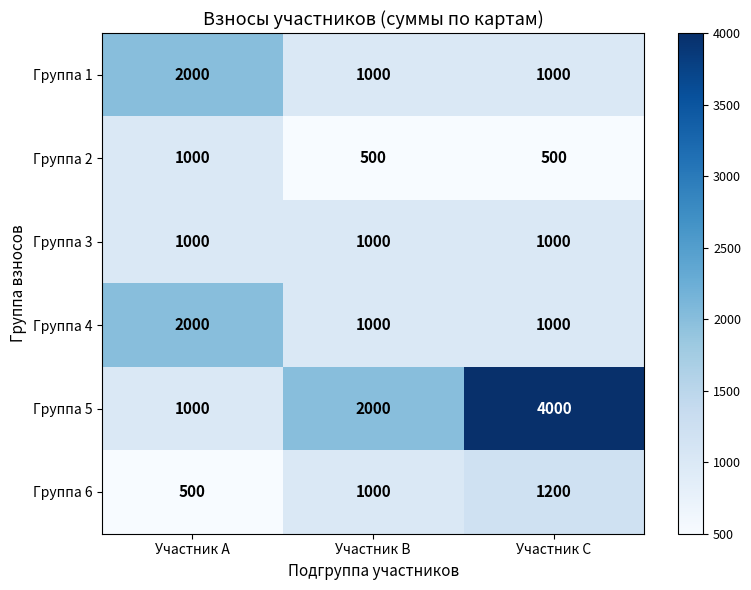

Between Участник A and Участник C, which series saw the biggest shift?

Группа 5